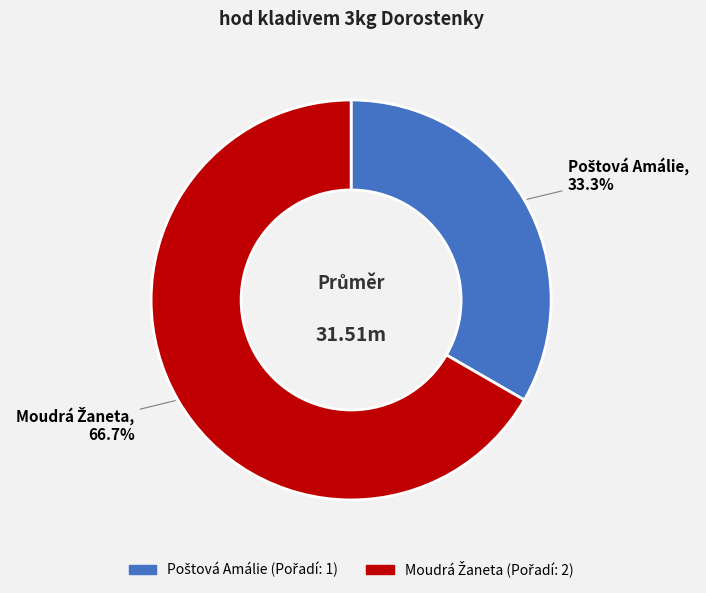

Does any single category account for the majority?

Yes